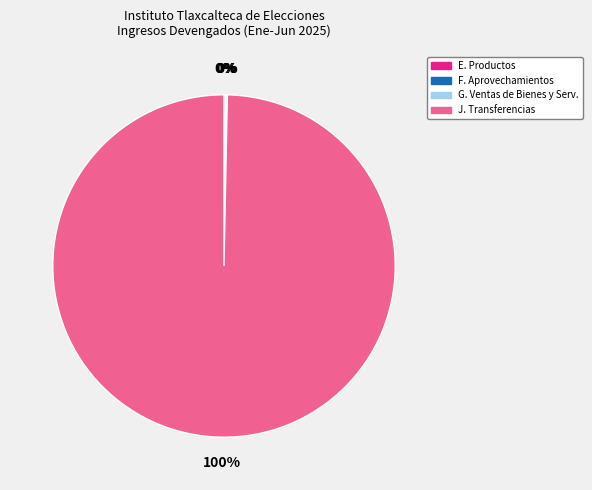

Is there any slice that represents more than half of the pie?

Yes